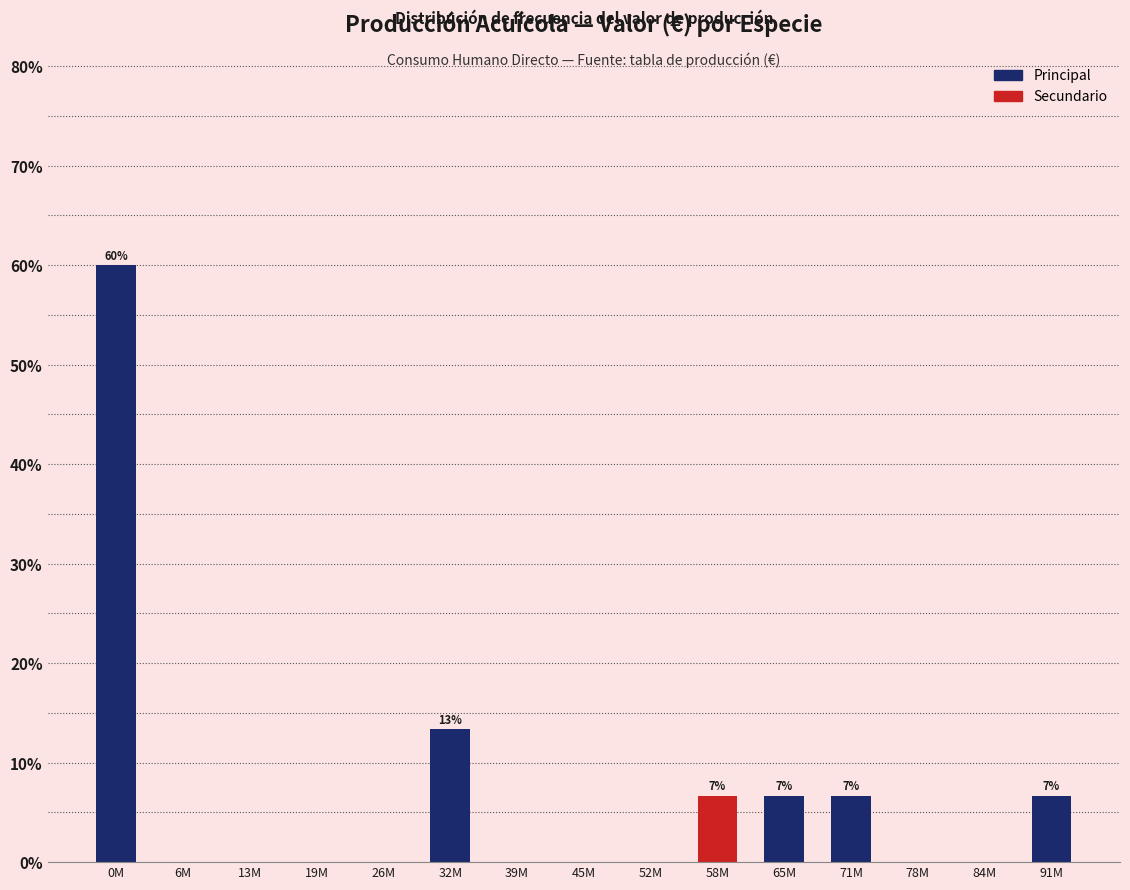

Reading left to right, transcribe all the data shown in this chart.

0M=60.0	6M=0.0	13M=0.0	19M=0.0	26M=0.0	32M=13.3	39M=0.0	45M=0.0	52M=0.0	58M=6.7	65M=6.7	71M=6.7	78M=0.0	84M=0.0	91M=6.7